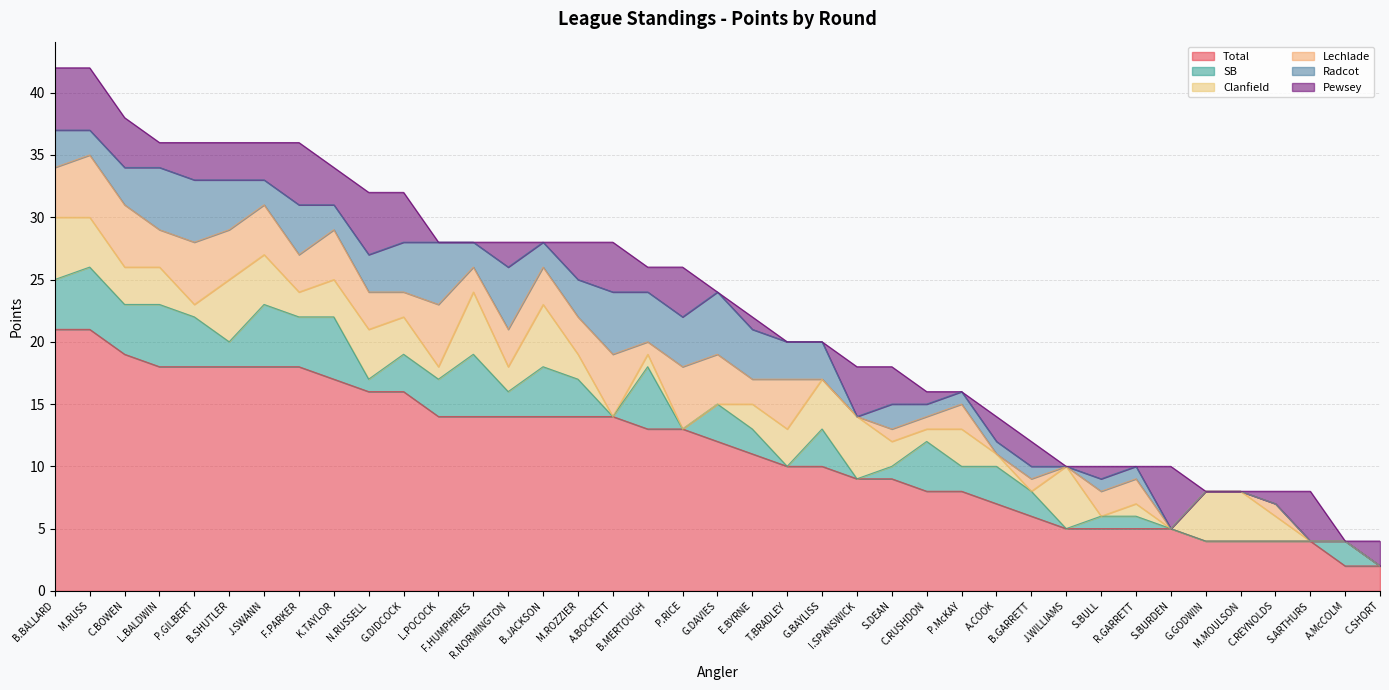

At which category is the sum across all series the highest?

B.BALLARD